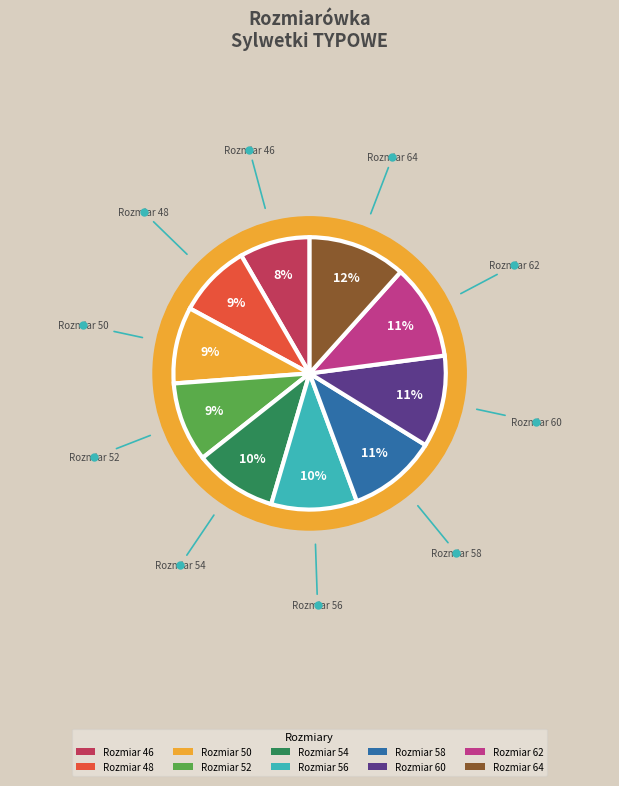

Is it true that 46 is 8% of the pie?

True